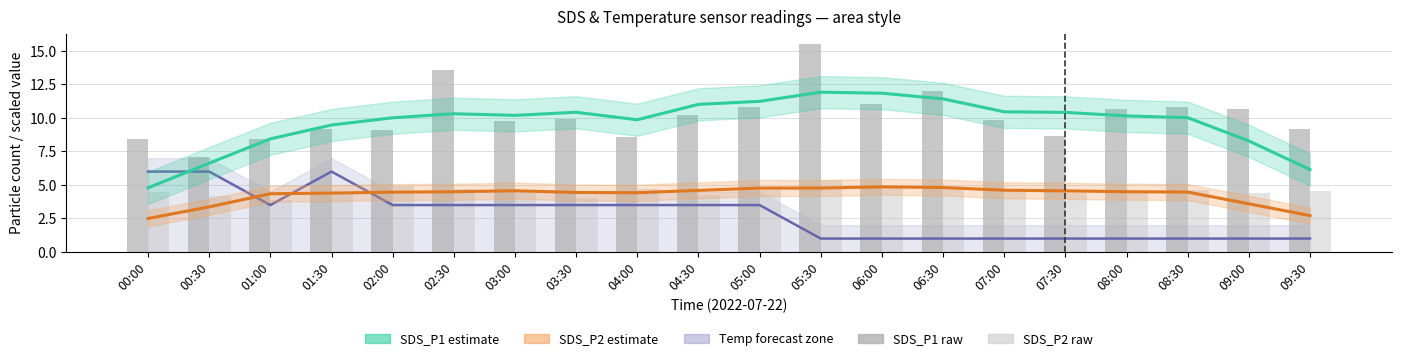

Reading left to right, extract all data points from this chart.

SDS_P1 estimate: 4.8	6.6	8.4	9.5	10.0	10.3	10.2	10.4	9.9	11.0	11.2	11.9	11.8	11.4	10.5	10.4	10.2	10.0	8.3	6.1
SDS_P2 estimate: 2.5	3.4	4.3	4.4	4.5	4.5	4.6	4.4	4.4	4.6	4.8	4.8	4.9	4.8	4.6	4.6	4.5	4.5	3.6	2.7
Temp trend: 6.0	6.0	3.5	6.0	3.5	3.5	3.5	3.5	3.5	3.5	3.5	1.0	1.0	1.0	1.0	1.0	1.0	1.0	1.0	1.0
SDS_P1 raw: 8.4	7.0	8.4	9.2	9.1	13.6	9.8	9.9	8.6	10.2	10.8	15.5	11.1	12.0	9.8	8.7	10.7	10.8	10.7	9.2
SDS_P2 raw: 4.5	4.2	3.9	4.3	4.9	4.7	4.5	4.0	4.7	4.2	4.6	5.4	4.8	4.7	4.7	4.4	4.4	4.6	4.4	4.6